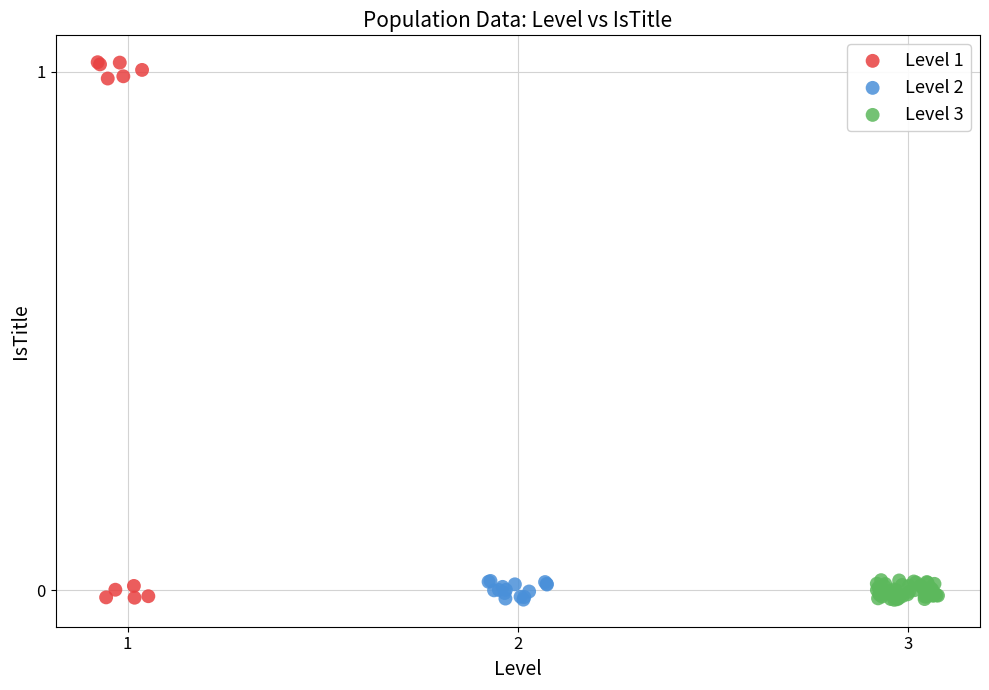

Which series reaches the maximum Y coordinate?

Level 1